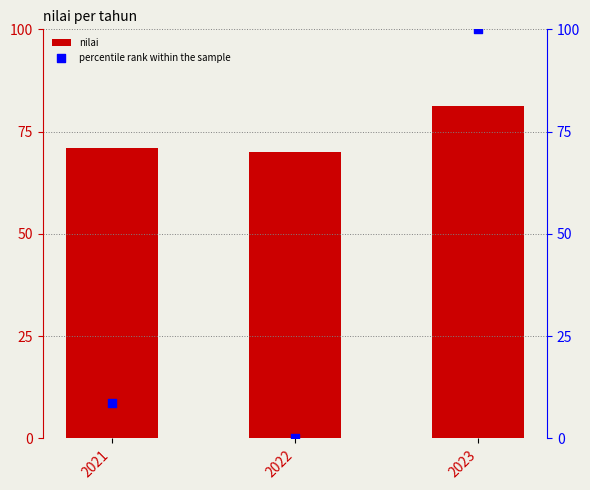

Which series has the largest Y range (max minus min)?

percentile rank within the sample